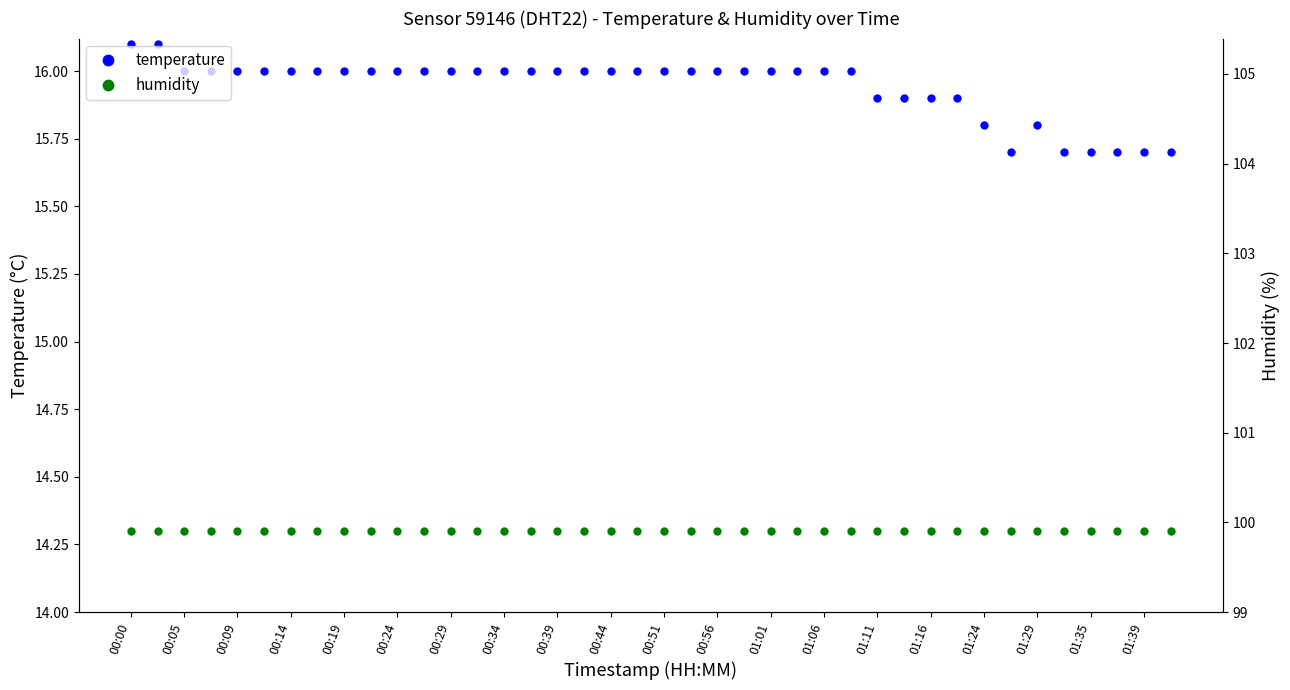

Is it true that temperature equals 5.0 at 01:39?

False